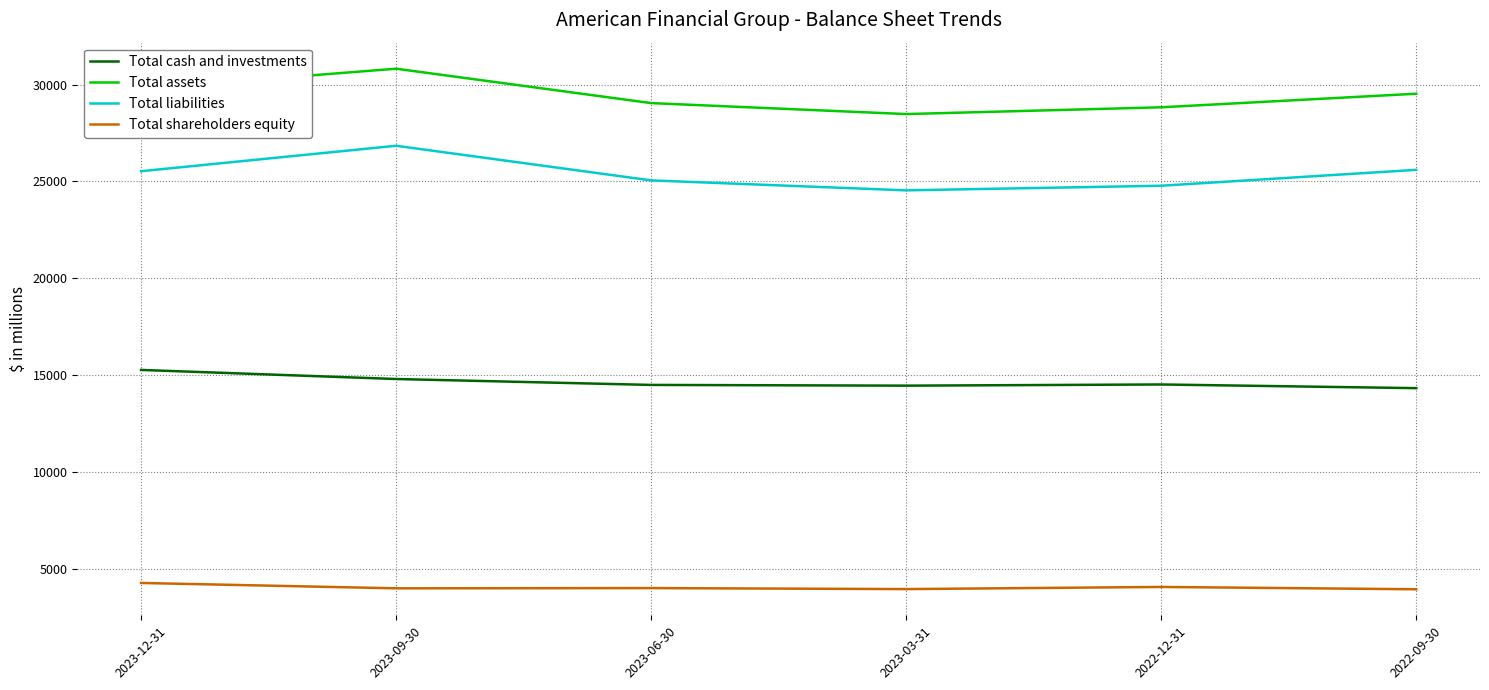

Which series has the widest spread of values?

Total assets